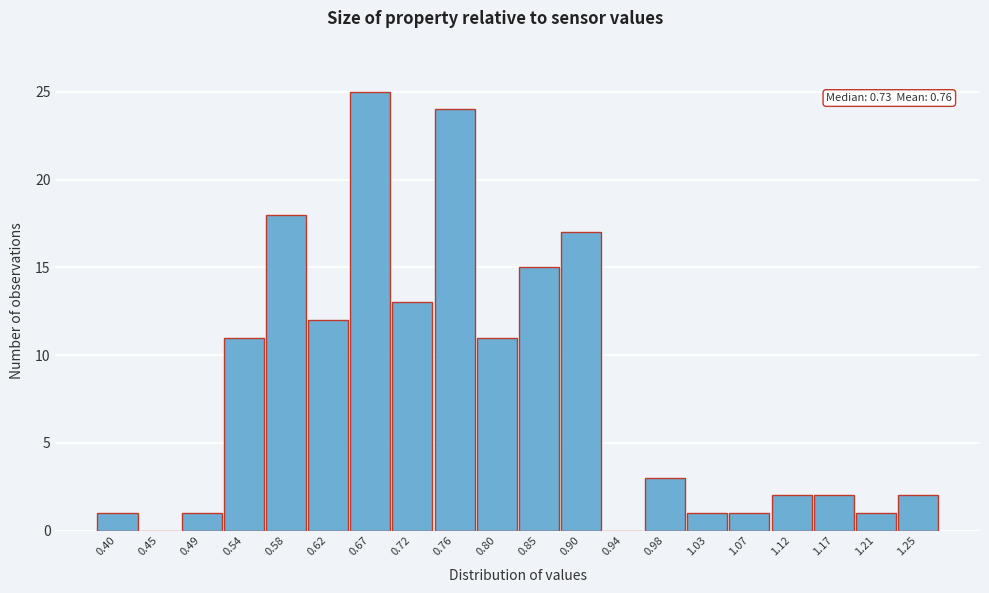

Reading right to left, list all the values displayed in this chart.

1.25=2	1.21=1	1.17=2	1.12=2	1.07=1	1.03=1	0.98=3	0.94=0	0.90=17	0.85=15	0.80=11	0.76=24	0.72=13	0.67=25	0.62=12	0.58=18	0.54=11	0.49=1	0.45=0	0.40=1